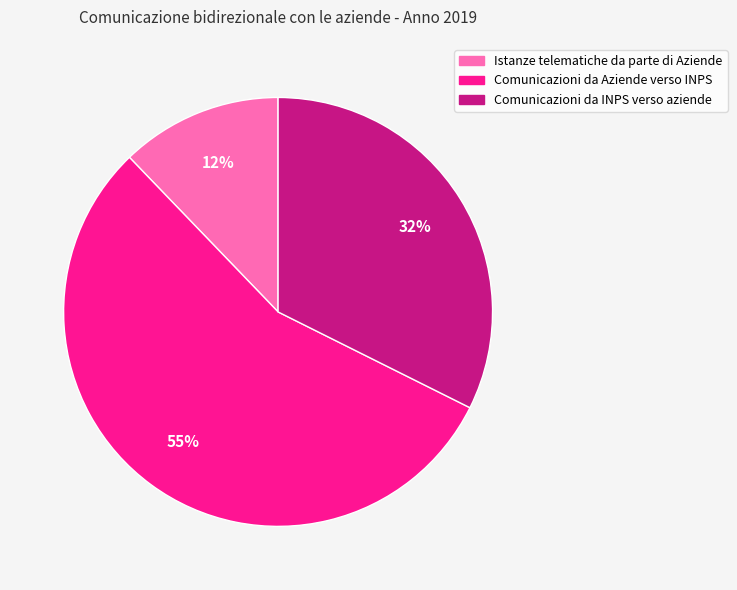

Rank the categories by value from lowest to highest.

Istanze telematiche da parte di Aziende, Comunicazioni da INPS verso aziende, Comunicazioni da Aziende verso INPS